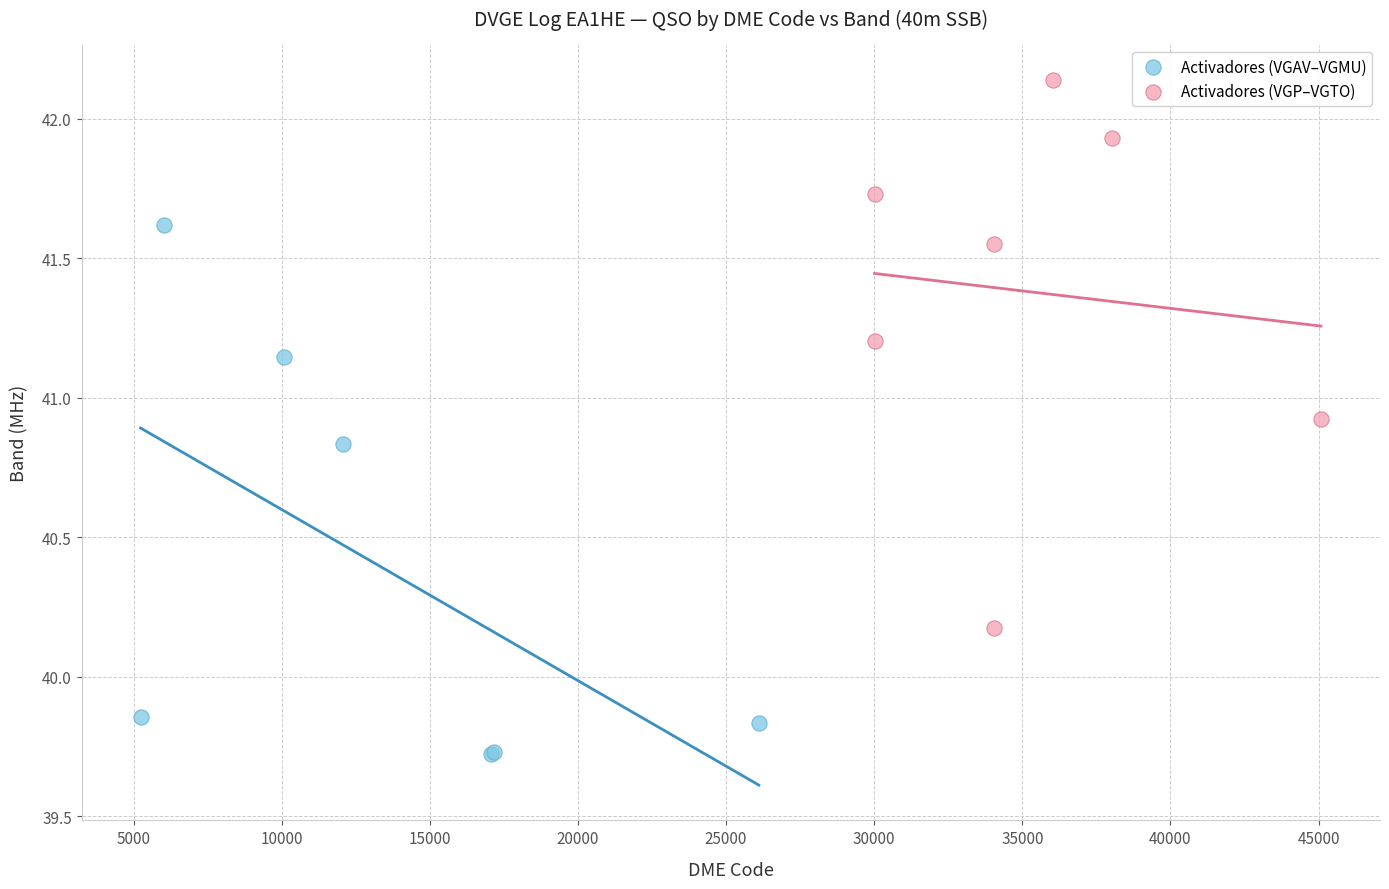

Which series contains the lowest Y value?

Activadores (VGAV–VGMU)